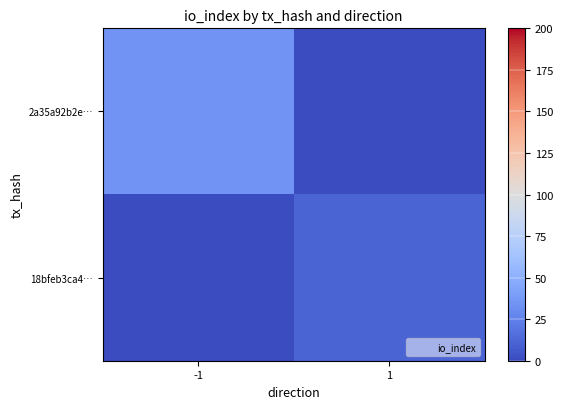

Rank the series by their maximum value, from lowest to highest.

18bfeb3ca4…, 2a35a92b2e…